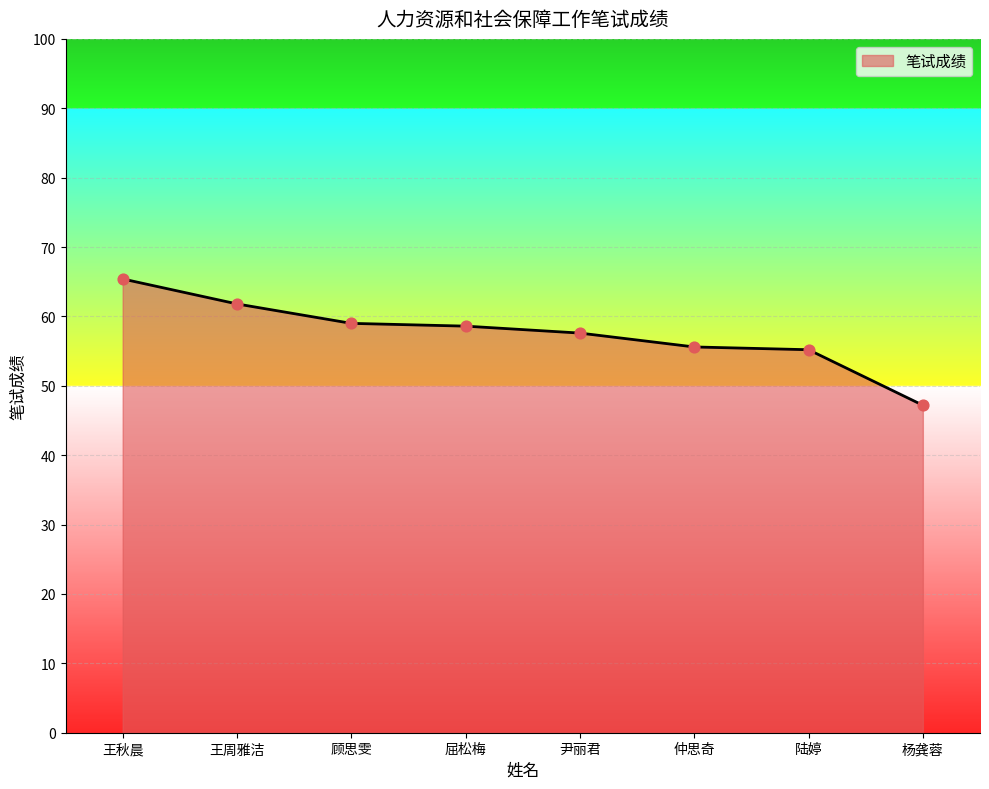

What is the change in value from 王秋晨 to 屈松梅?

-6.8